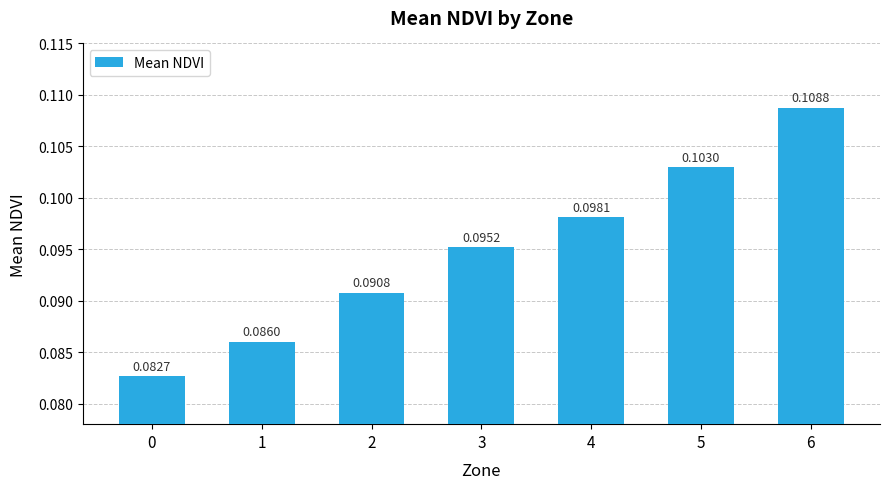

What is the sum of the values at 3 and 1?

0.2